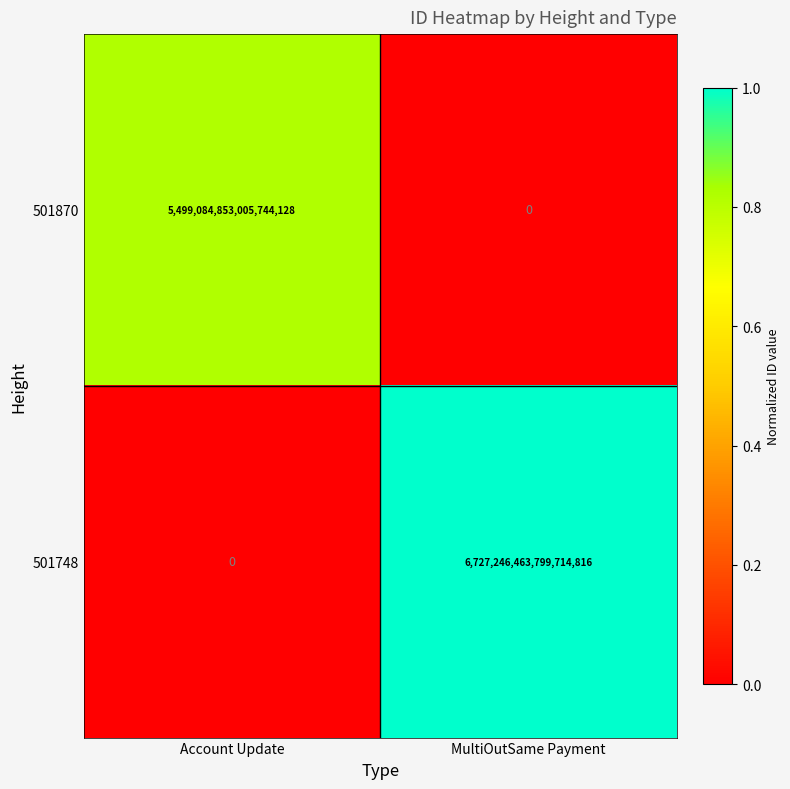

Rank the series by their average value, from highest to lowest.

501748, 501870